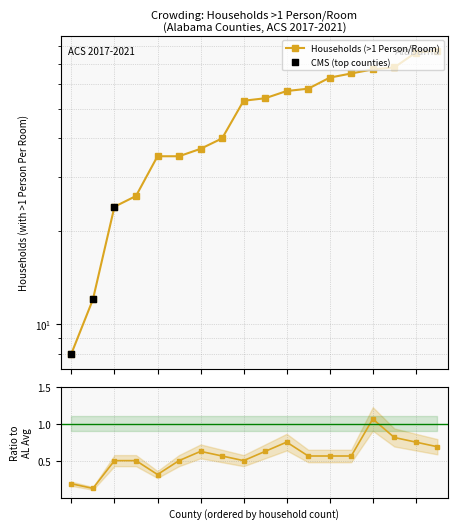

Which series reaches the maximum Y coordinate?

Households (>1 Person/Room)